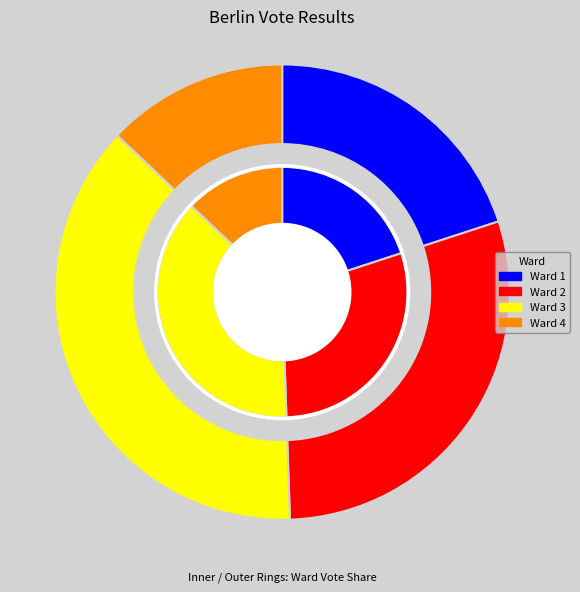

Combined, do Ward 2 and Ward 4 account for over 50%?

No